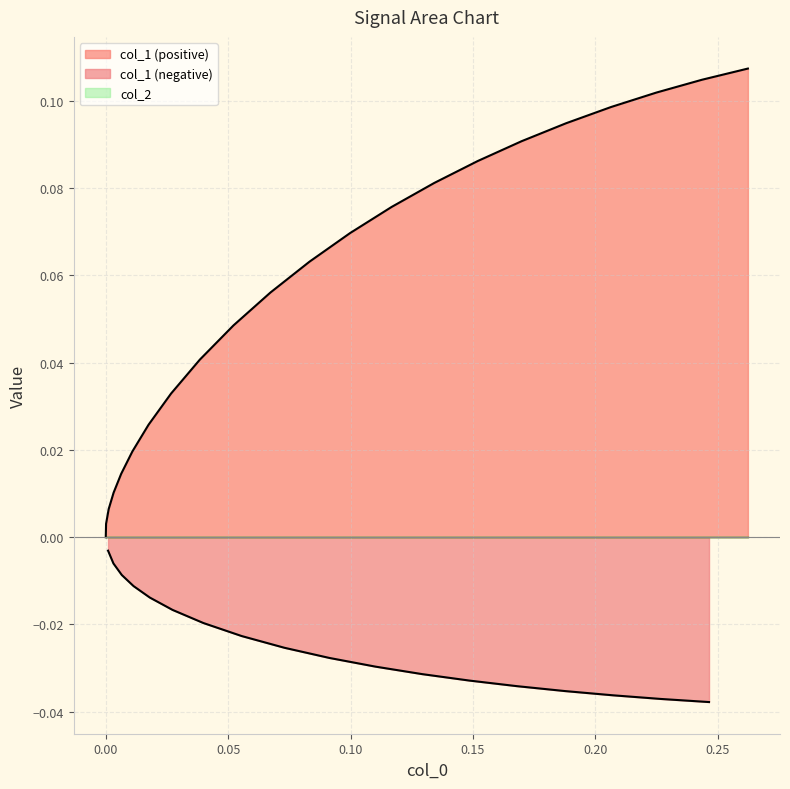

Is the value of col_2 at 10 greater than the value of col_1 at 26?

No